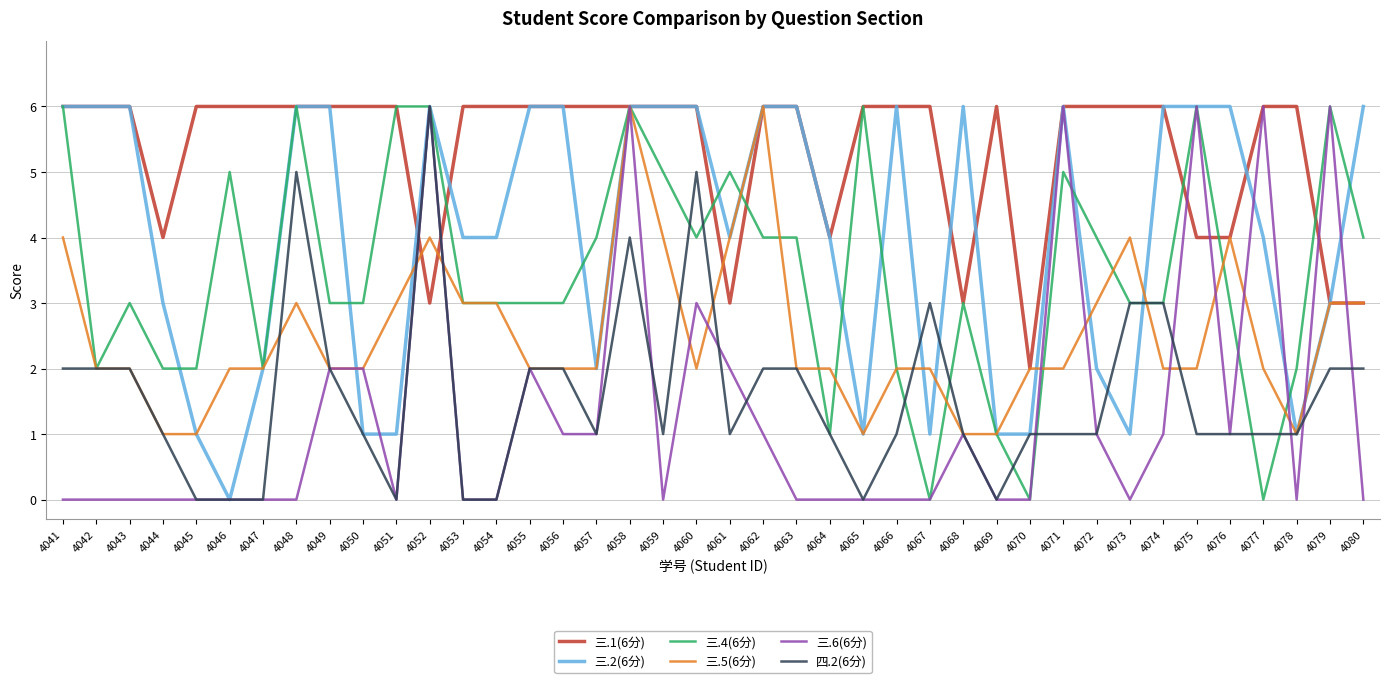

How many distinct data groups are displayed?

6